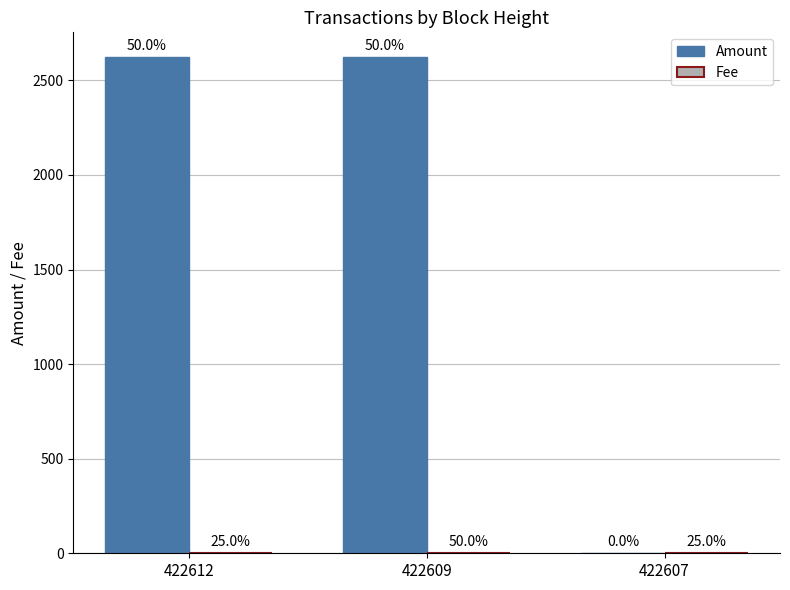

Between 422612 and 422607, which series saw the biggest shift?

Amount